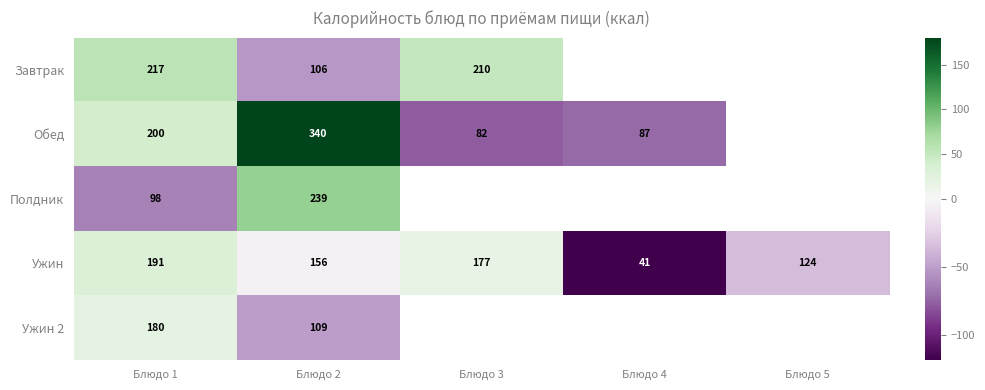

Which series has the largest range (max minus min)?

Обед